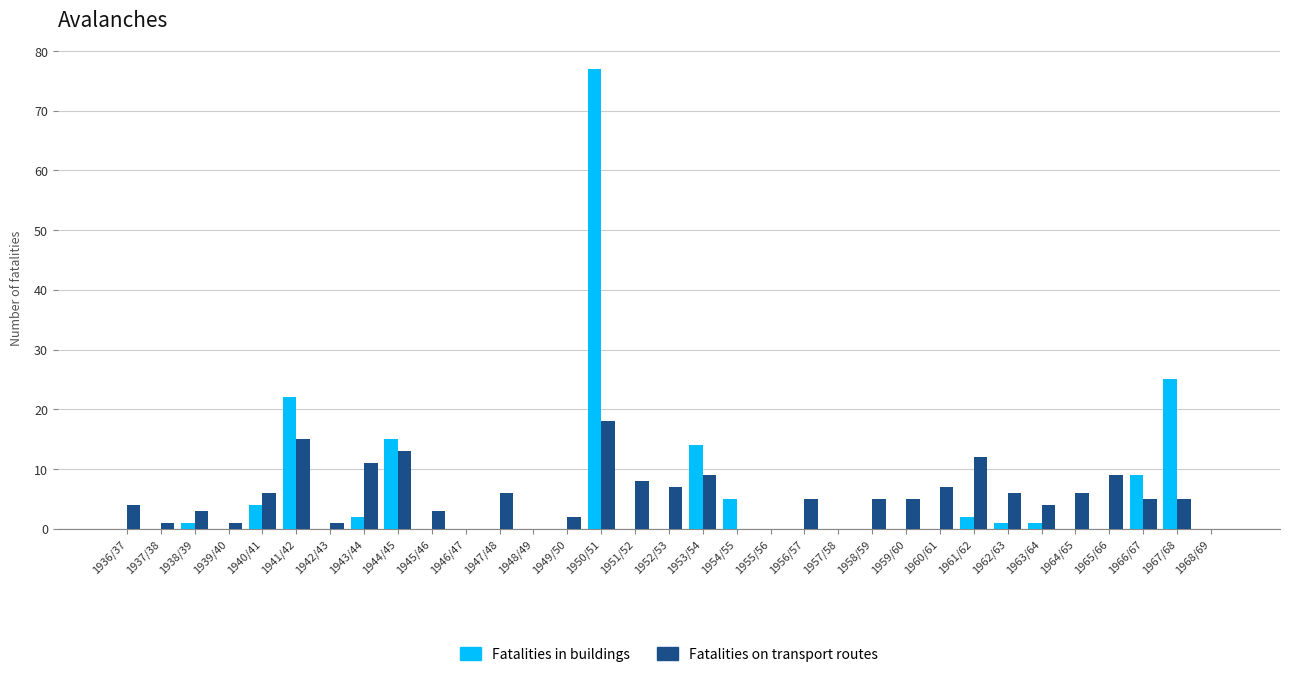

What is the average value of the Fatalities in buildings series?

5